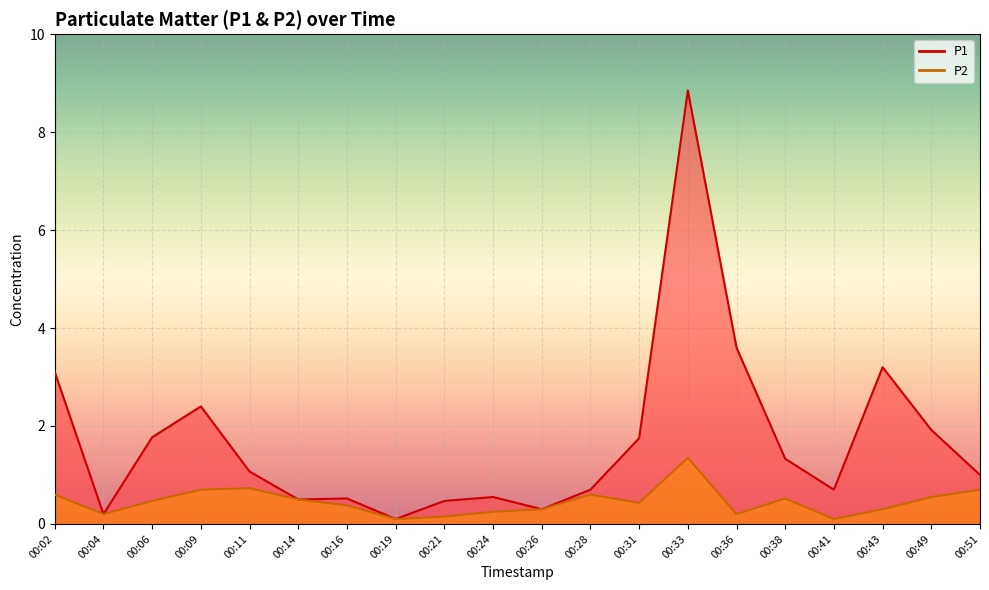

Rank the series at 00:49 from highest to lowest value.

P1, P2